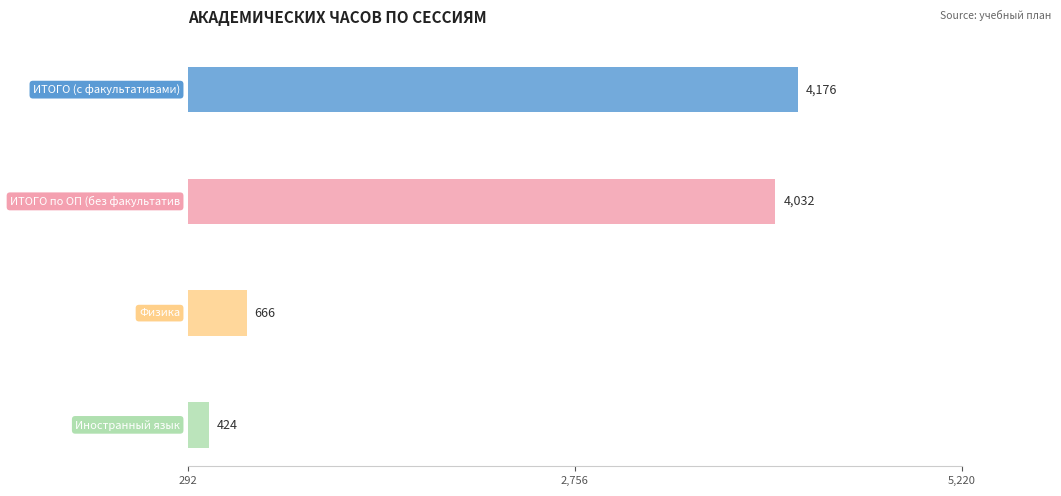

Which label corresponds to the largest value in the chart?

ИТОГО (с факультативами)